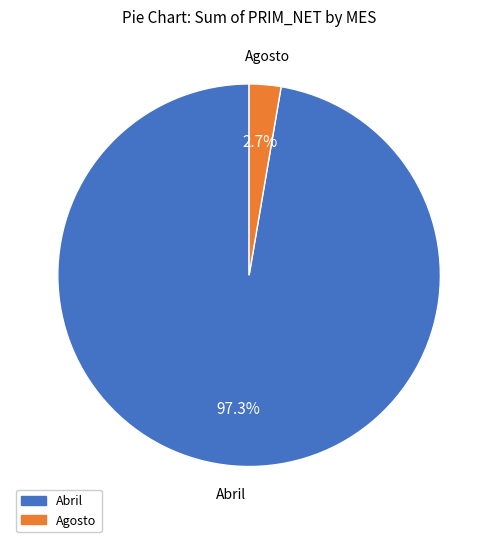

Is it true that Abril is 19% of the pie?

False